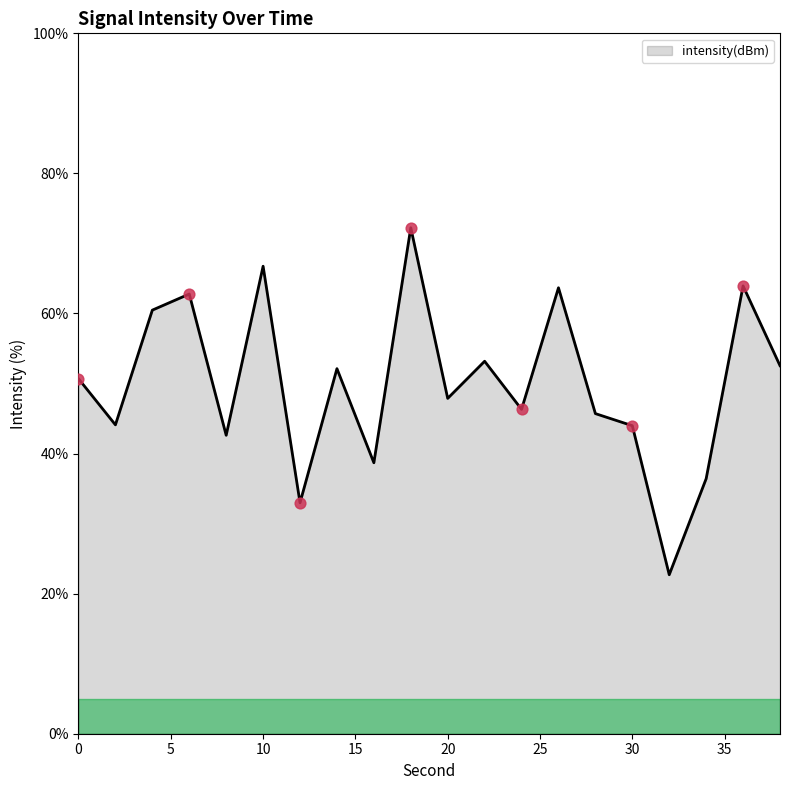

What is the difference between the maximum and minimum values?

49.5